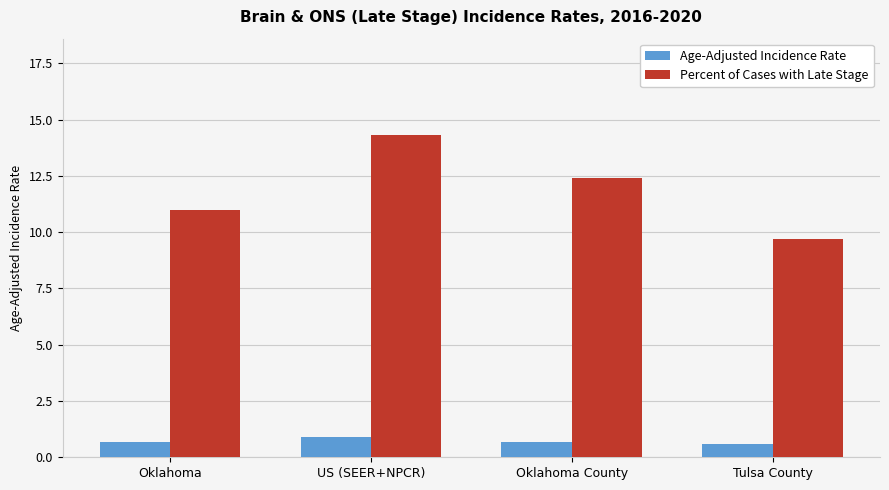

What position from the left is Oklahoma County?

3